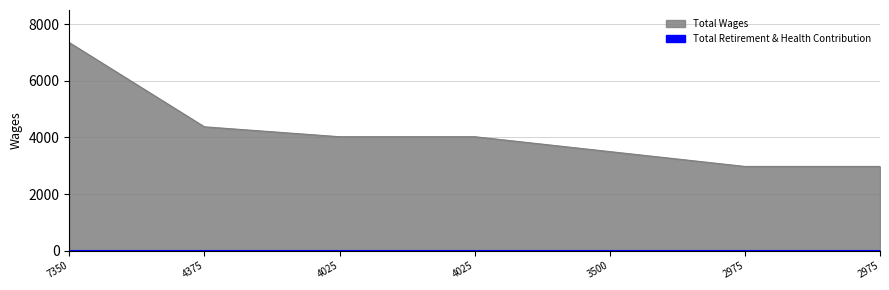

Rank the categories by value from highest to lowest.

7350.0, 4375.0, 4025.0, 4025.0, 3500.0, 2975.0, 2975.0